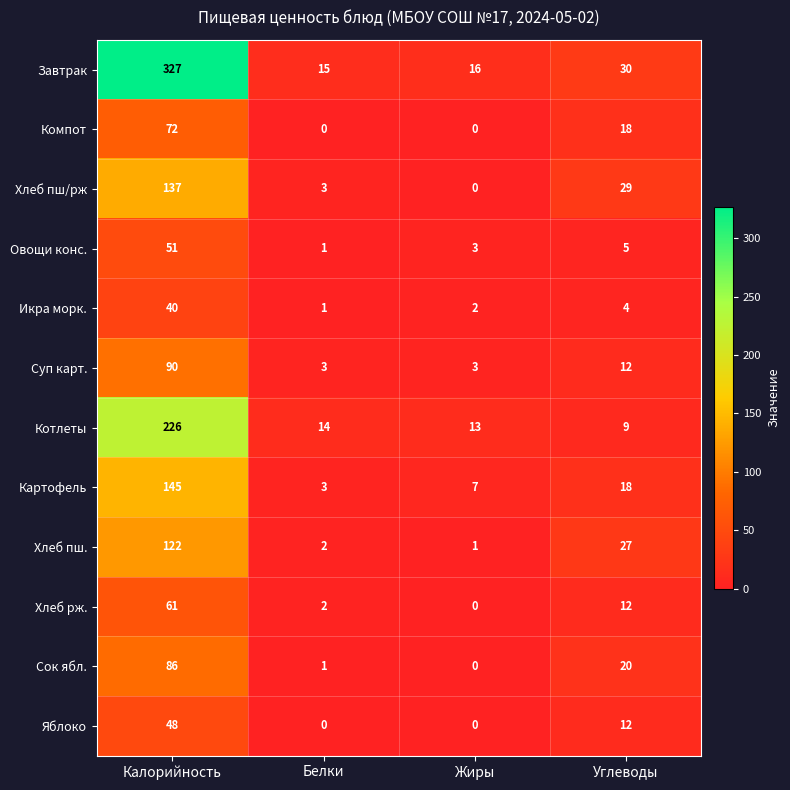

What is the sum of all Овощи конс. values?

60